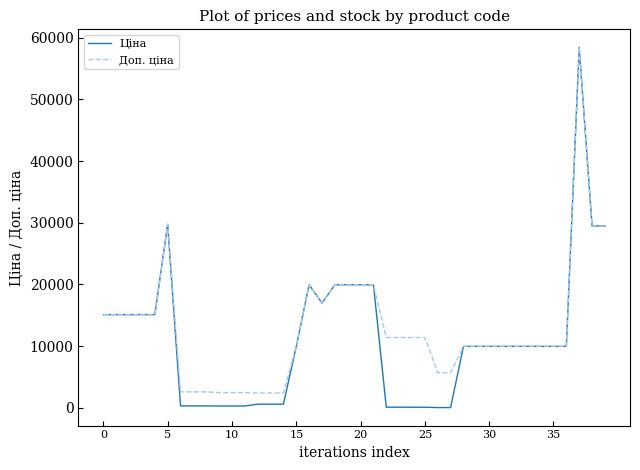

Which series has the widest spread of values?

Ціна